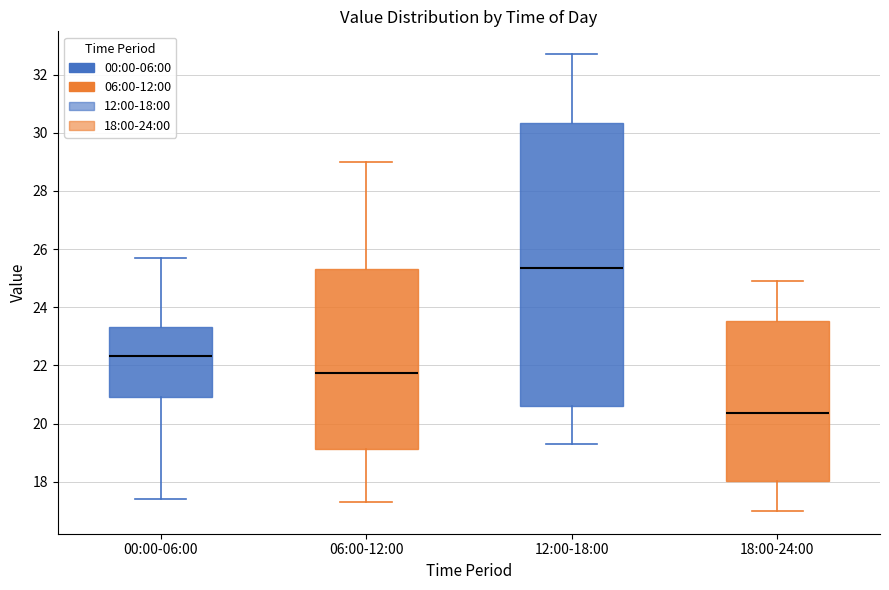

Reading left to right, transcribe this box plot: for each box, give where its median line is, the range the box spans, and where its two whiskers end, as read against the y-axis. The values are not printed on the chart, so give them approximately, as read against the axis.

00:00-06:00: median 22.4, box 21.0 to 23.4, whiskers 17.4 to 25.8
06:00-12:00: median 21.8, box 19.2 to 25.4, whiskers 17.4 to 29.0
12:00-18:00: median 25.4, box 20.6 to 30.4, whiskers 19.4 to 32.8
18:00-24:00: median 20.4, box 18.0 to 23.6, whiskers 17.0 to 25.0